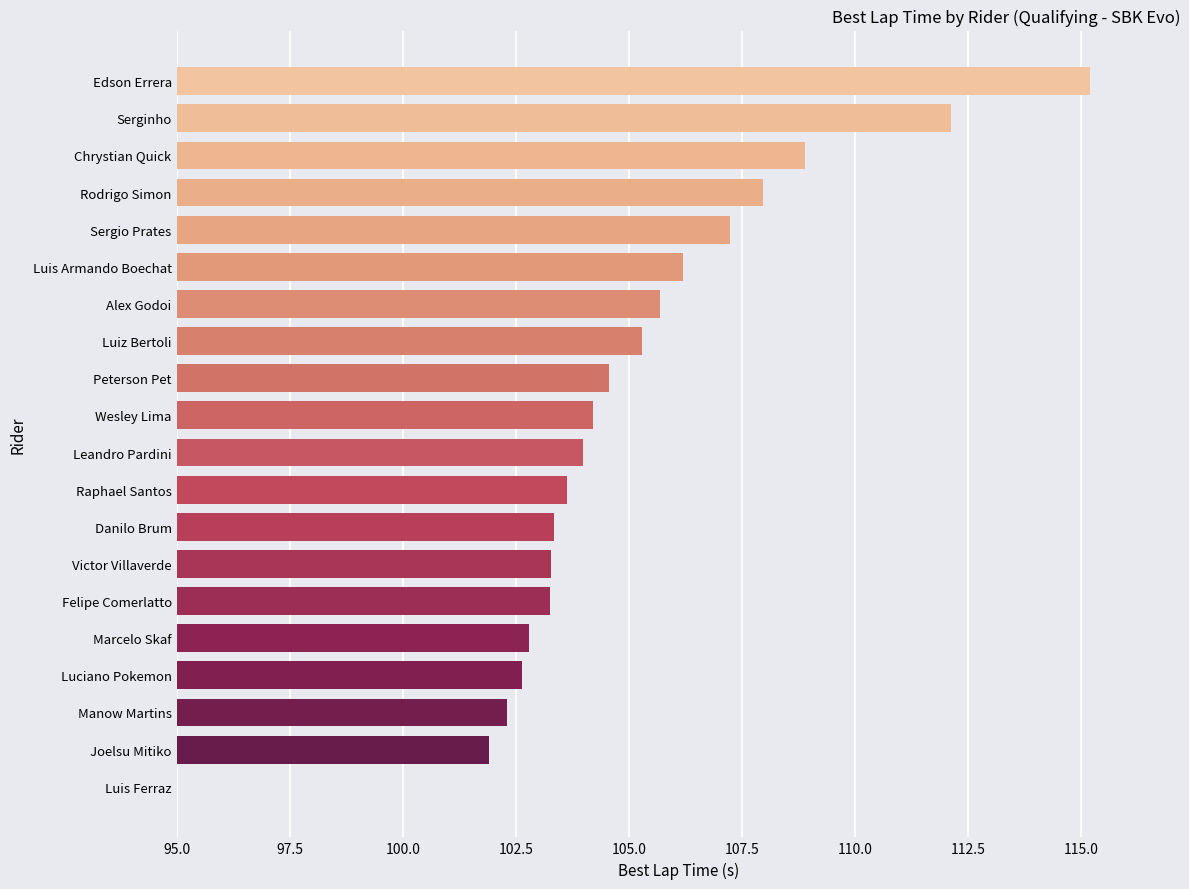

What is the difference between the maximum and minimum values?

115.2